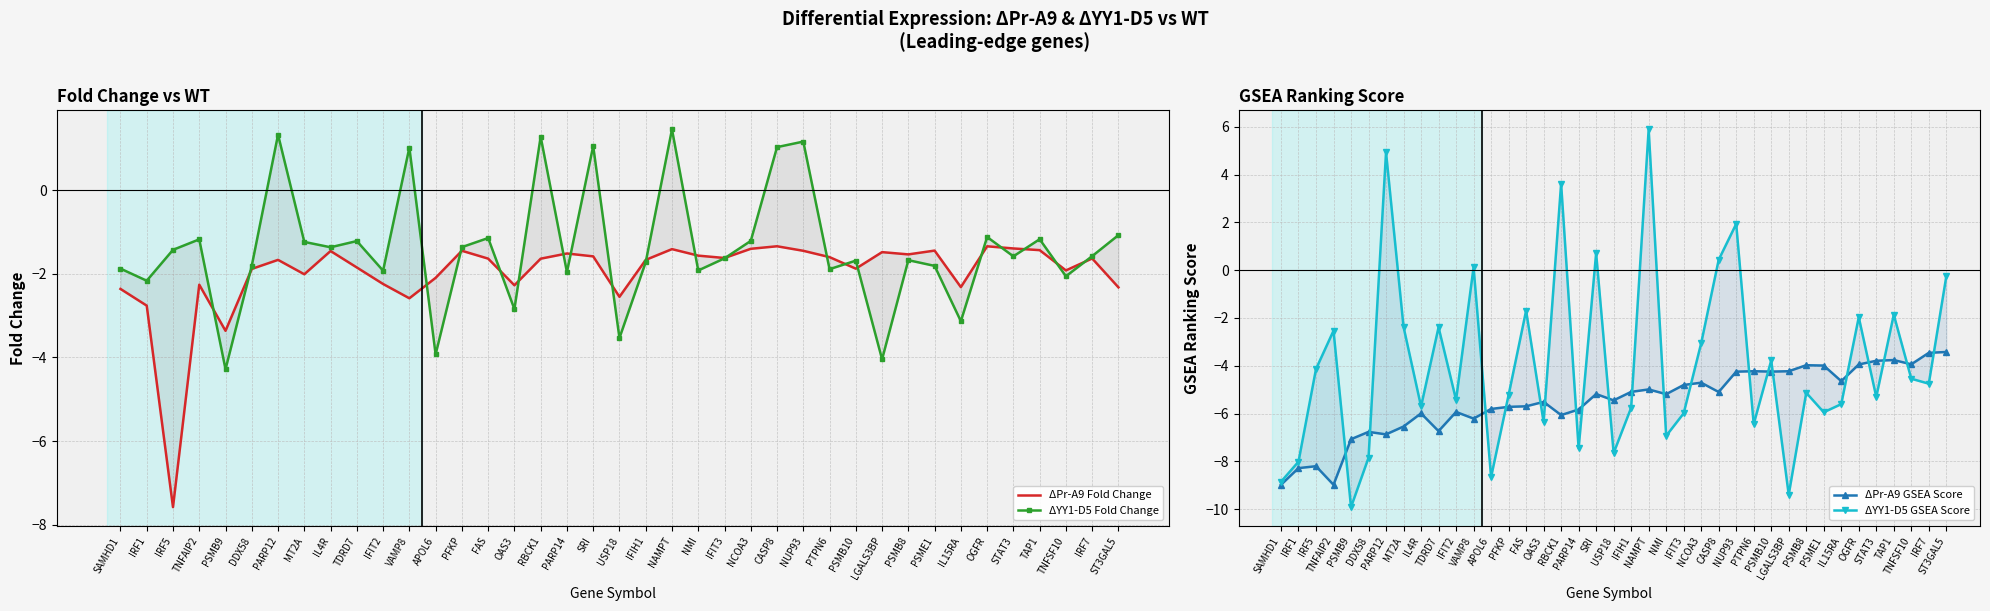

Is it true that ΔPr-A9 Fold Change equals -2.0 at PFKP?

False